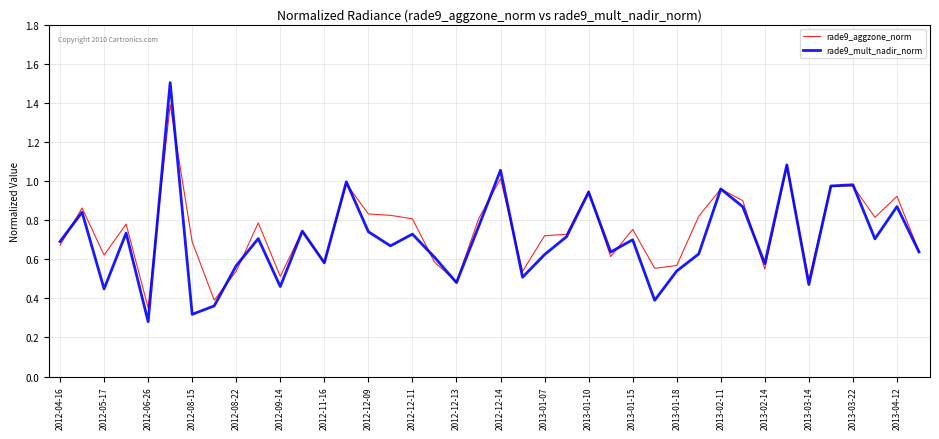

What is the greatest value displayed?

1.5